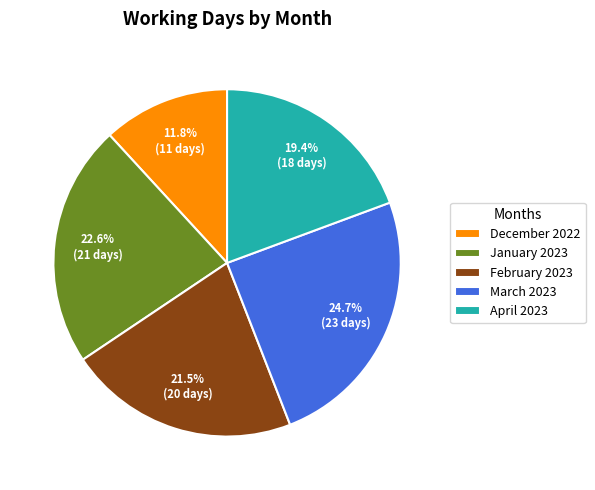

Does April 2023 account for over 50% of the chart?

No